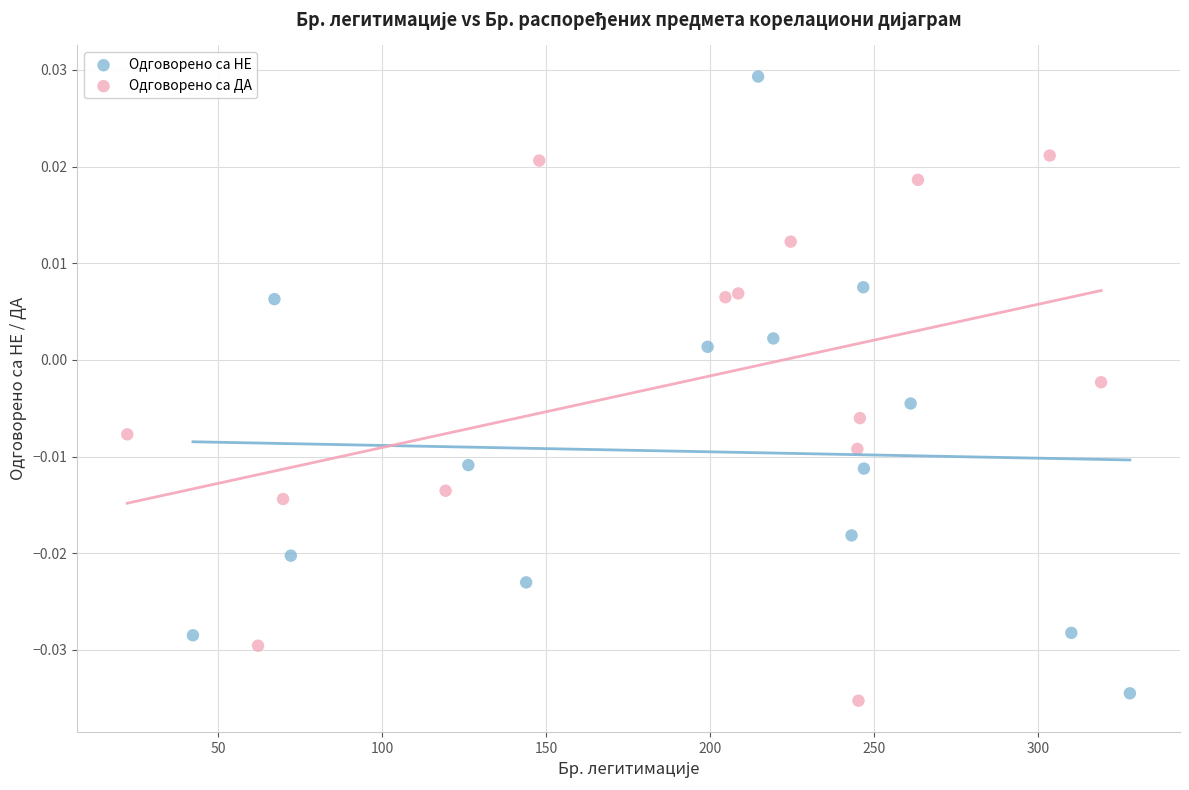

Which series has the widest spread of Y values?

Одговорено са НЕ